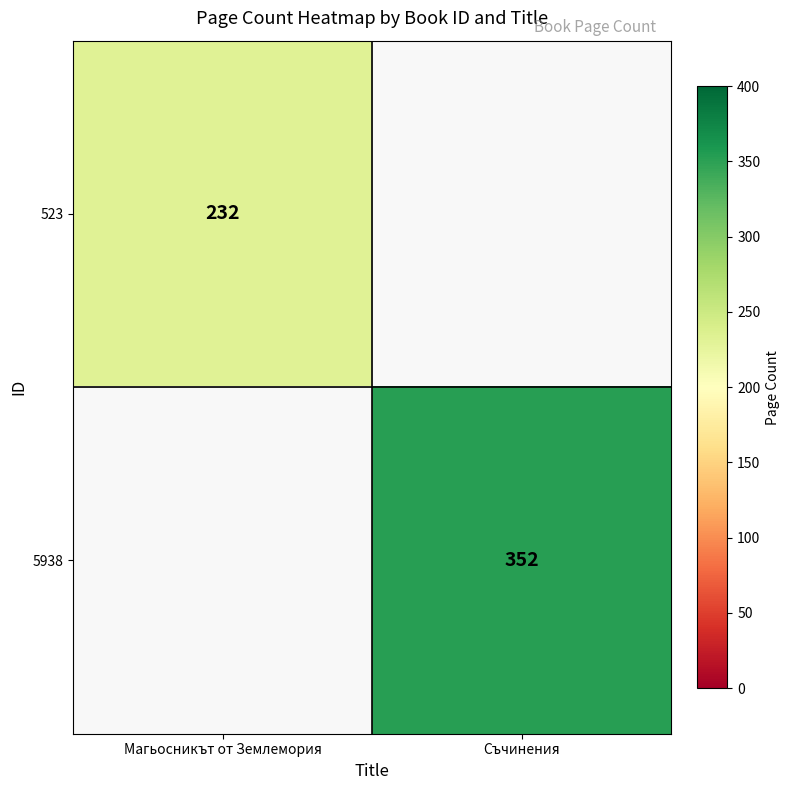

The value of 523 at Магьосникът от Землемория is 389. True or false?

False